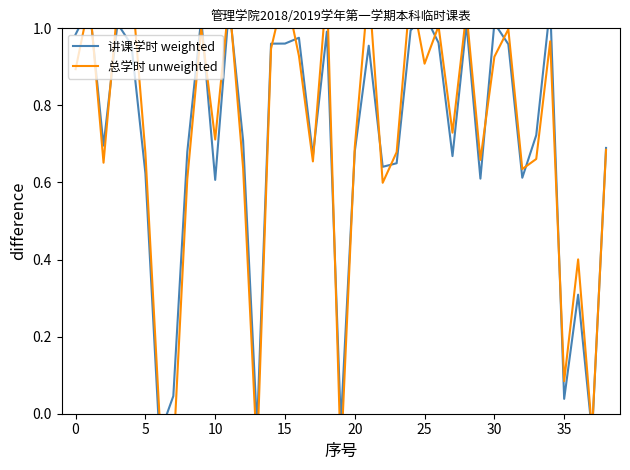

Is it true that 总学时 unweighted equals 0.2 at 20?

False